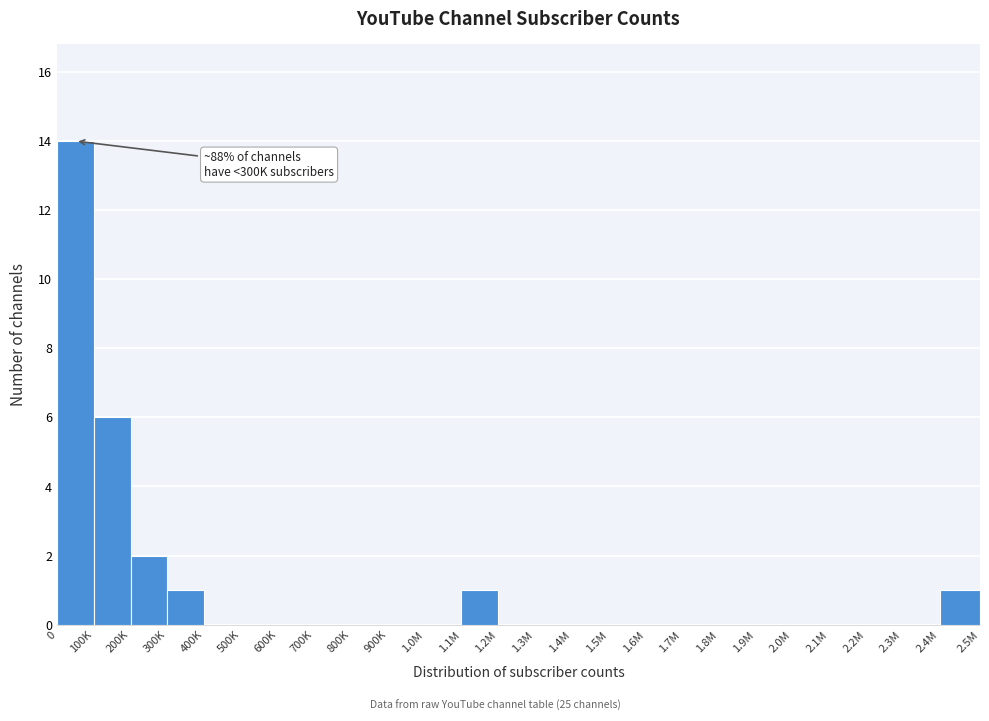

Reading left to right, extract all data points from this chart.

0=14	100K=6	200K=2	300K=1	400K=0	500K=0	600K=0	700K=0	800K=0	900K=0	1.0M=0	1.1M=1	1.2M=0	1.3M=0	1.4M=0	1.5M=0	1.6M=0	1.7M=0	1.8M=0	1.9M=0	2.0M=0	2.1M=0	2.2M=0	2.3M=0	2.4M=1